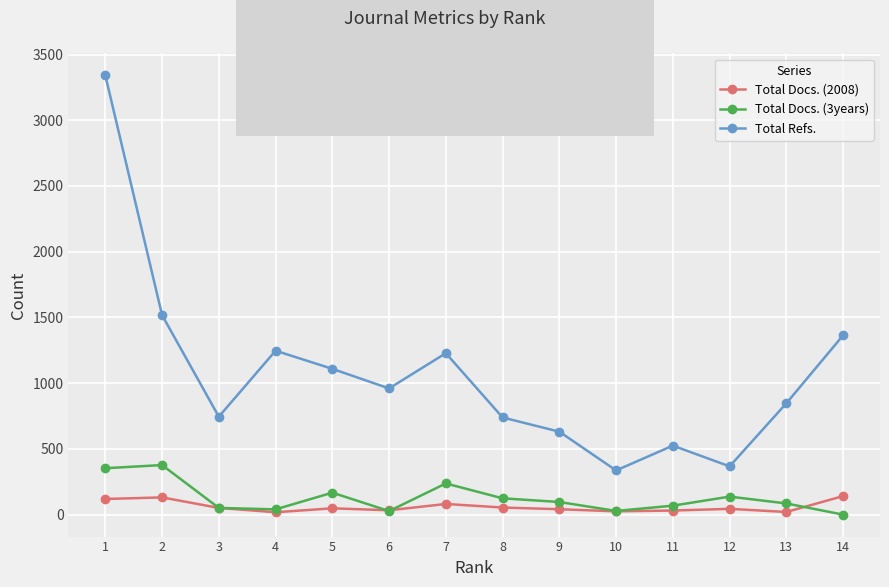

Between 2 and 13, which series saw the biggest shift?

Total Refs.